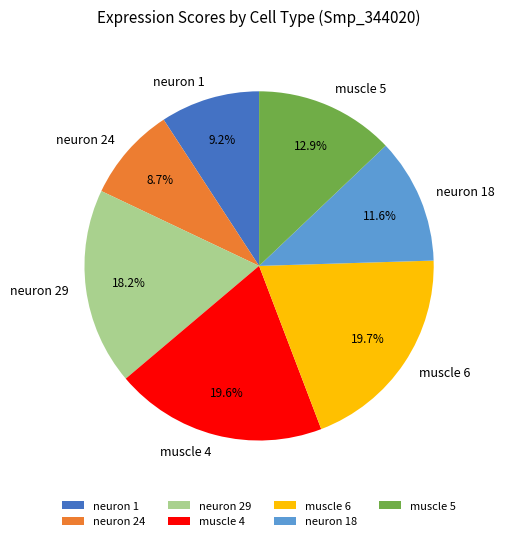

Between muscle 6 and neuron 24, which is larger?

muscle 6